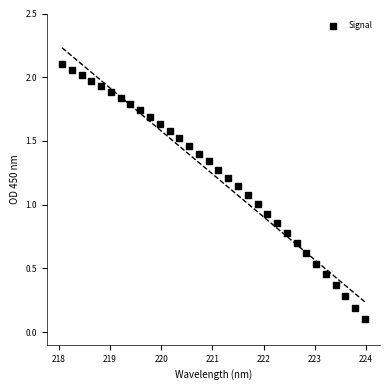

What is the range of Y values (max minus min)?

2.0